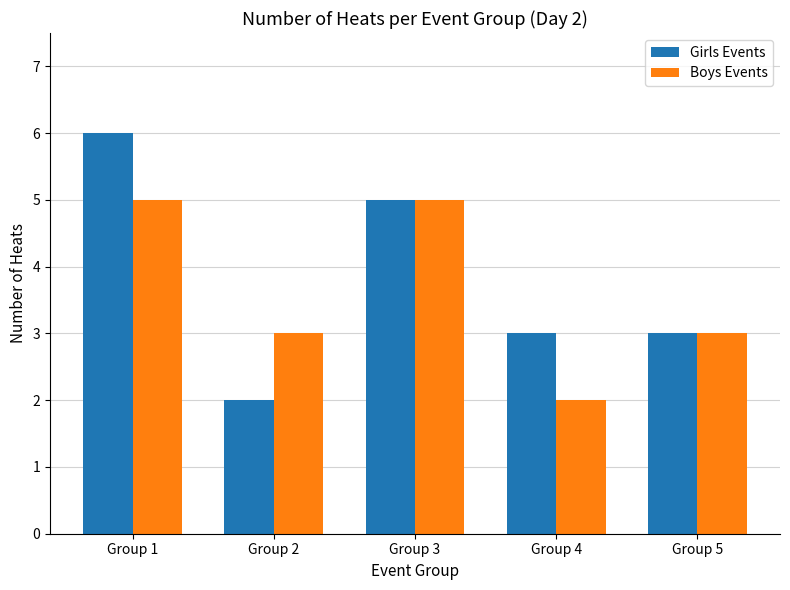

What is the average value of the Girls Events series?

4